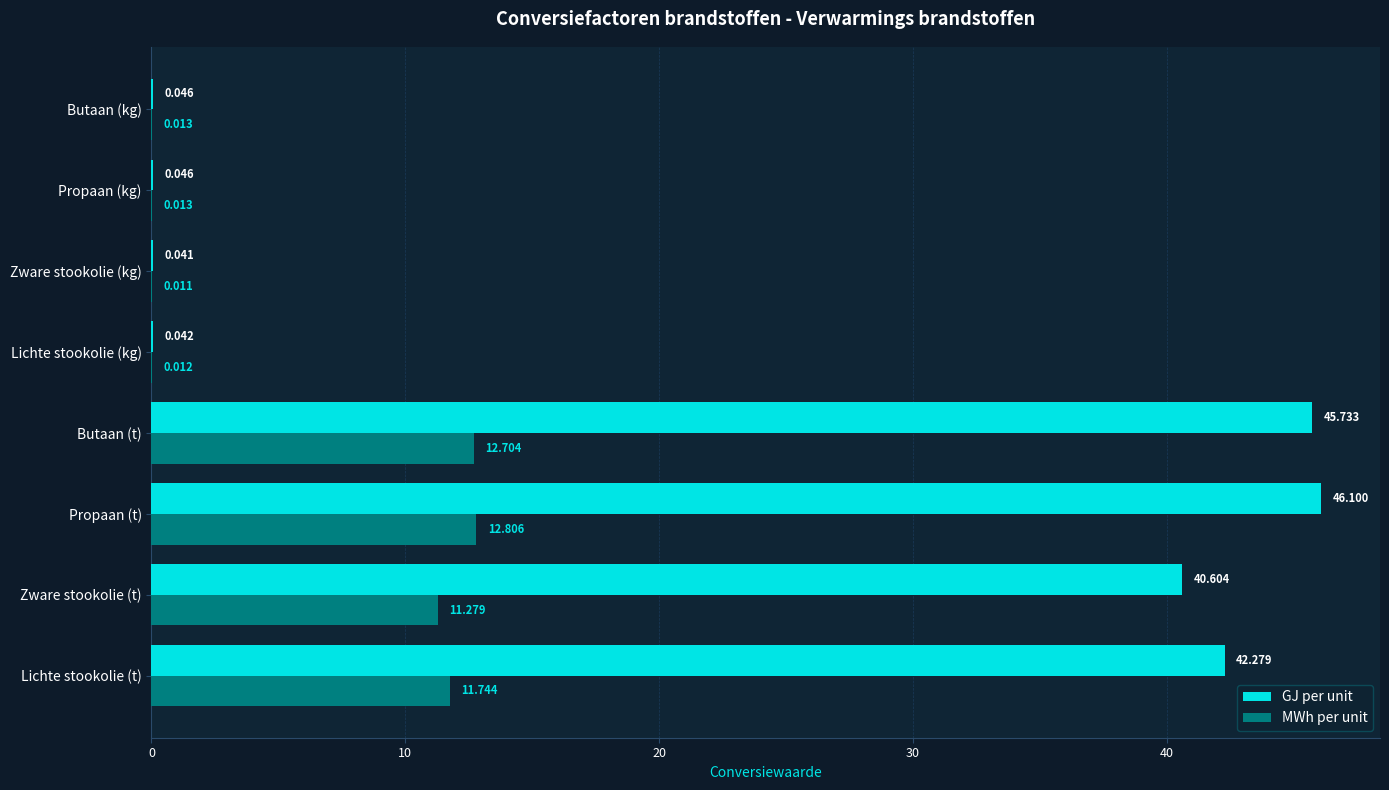

At which label is MWh per unit closest to 6?

Zware stookolie (t)